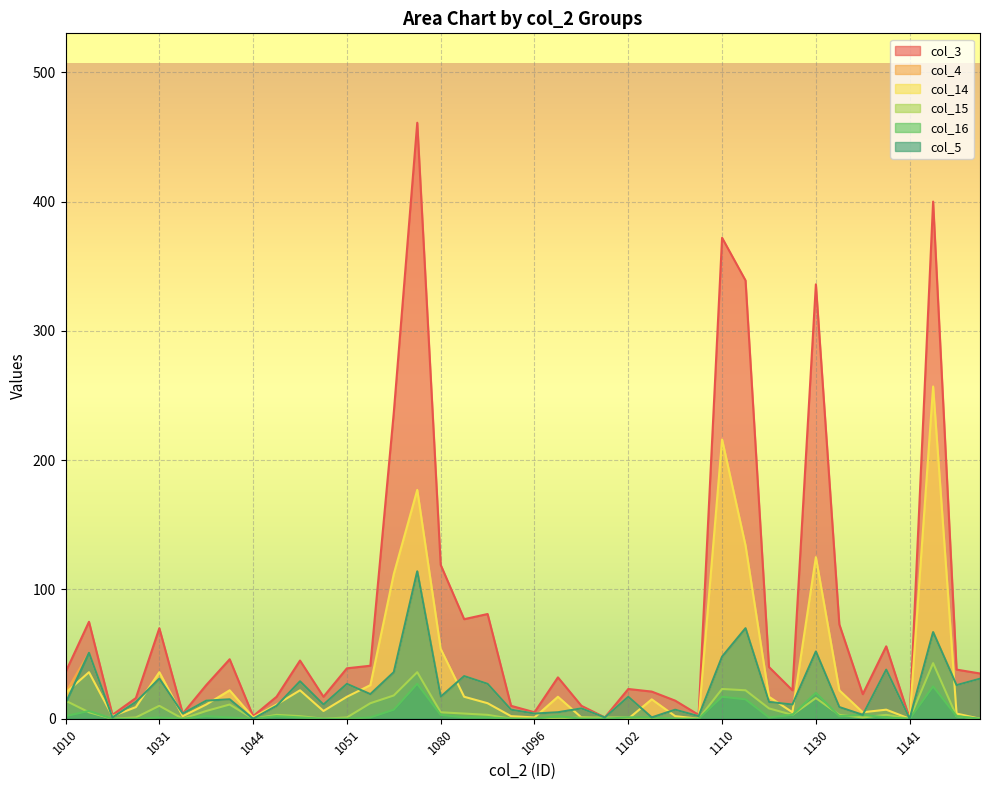

Is it true that col_15 equals 0 at 1044?

True